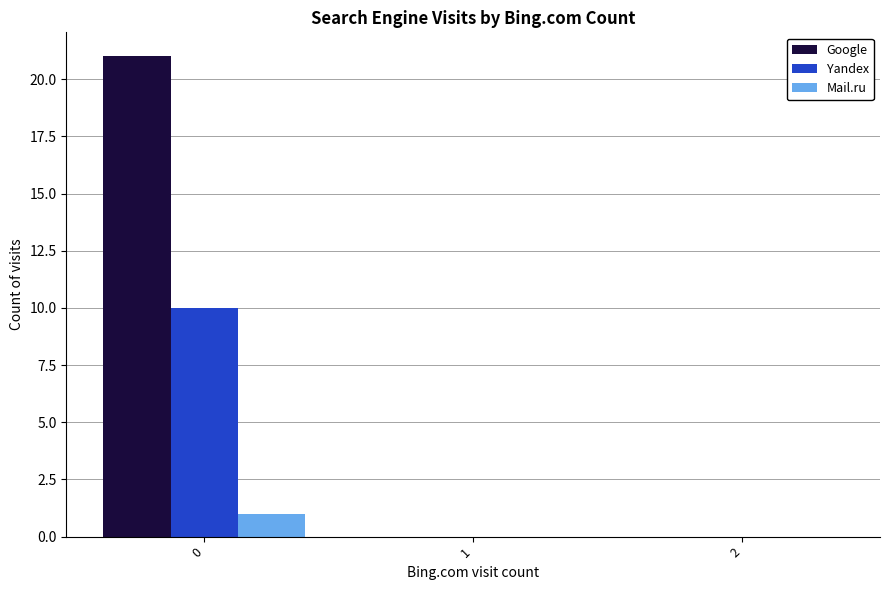

Reading left to right, transcribe all the data shown in this chart.

Google: 21	0	0
Yandex: 10	0	0
Mail.ru: 1	0	0